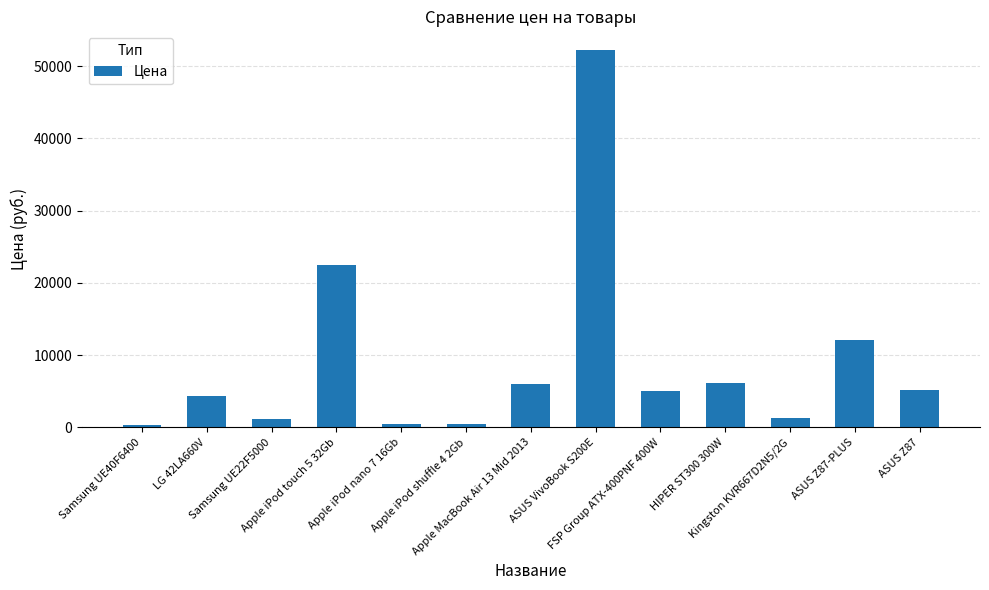

What is the greatest value displayed?

52222